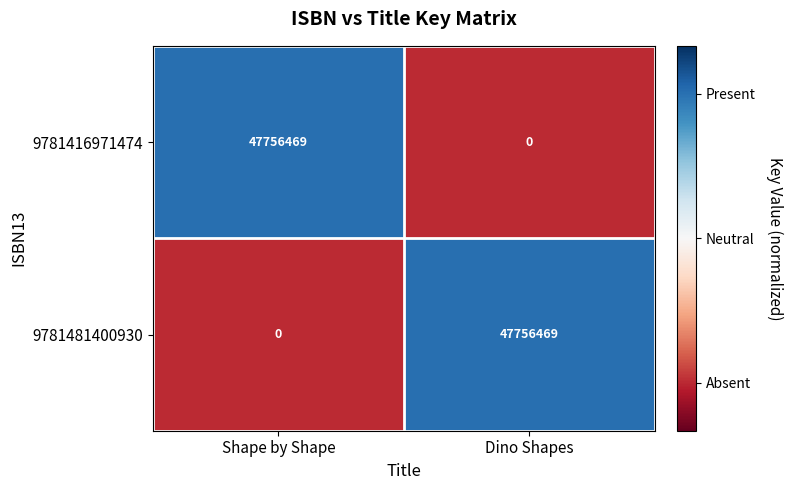

What is the difference between the maximum and minimum values in the 9781416971474 series?

47756469